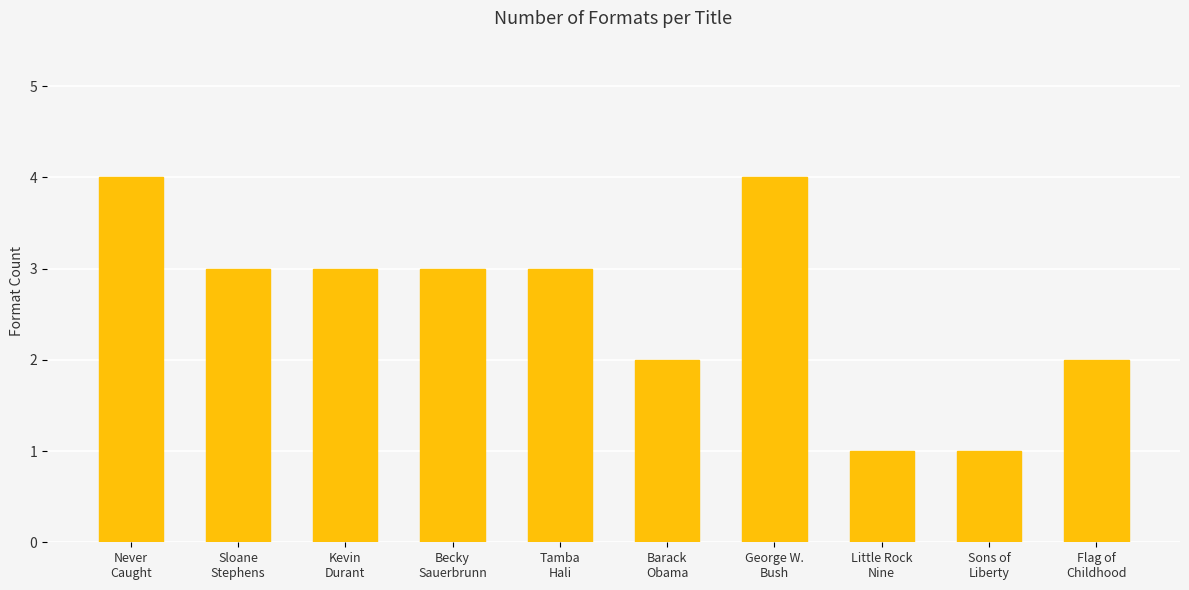

Between Tamba
Hali and Barack
Obama, which is larger?

Tamba
Hali